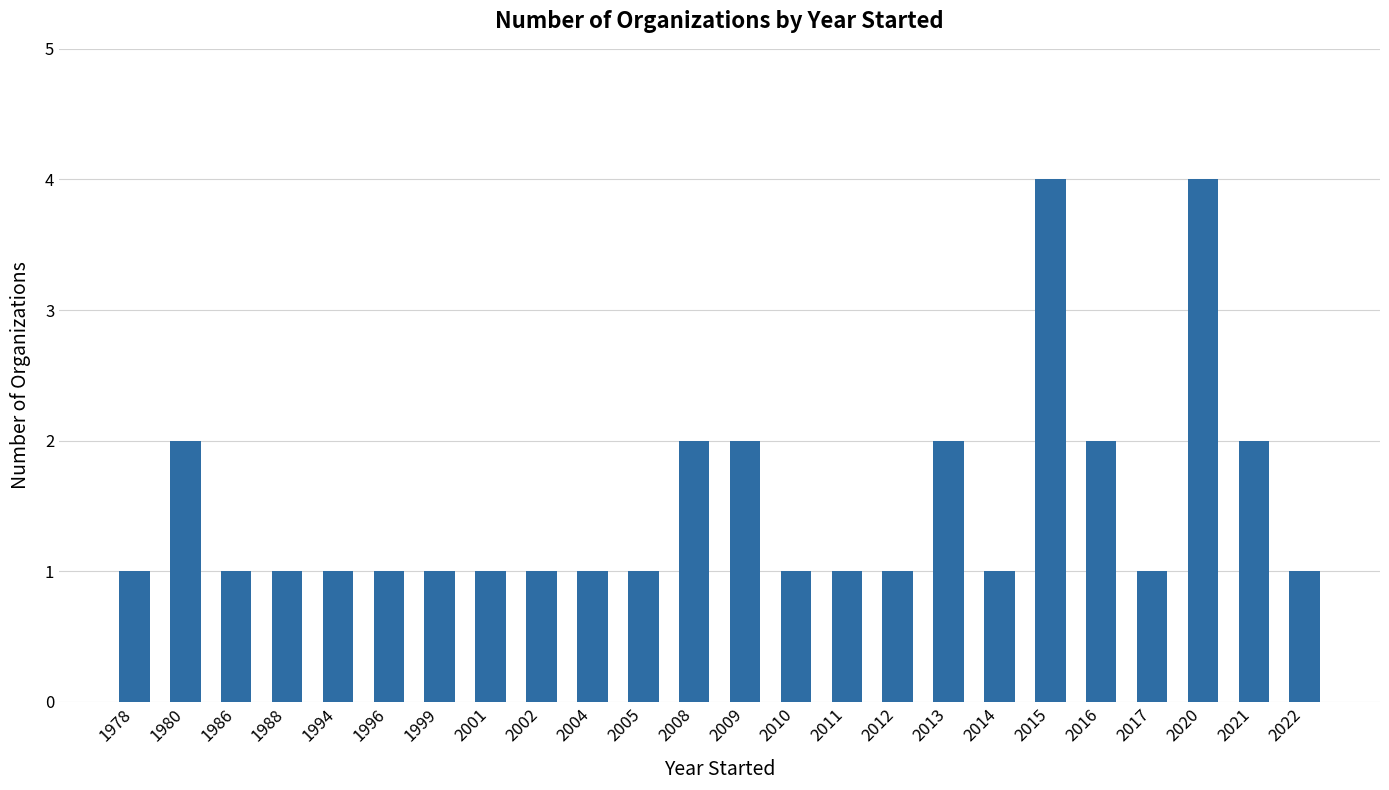

True or false: the data shows 2 at 2004.

False